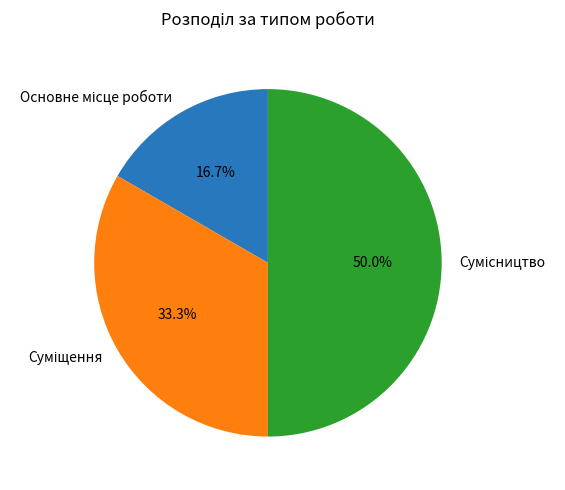

How many segments does this pie chart have?

3